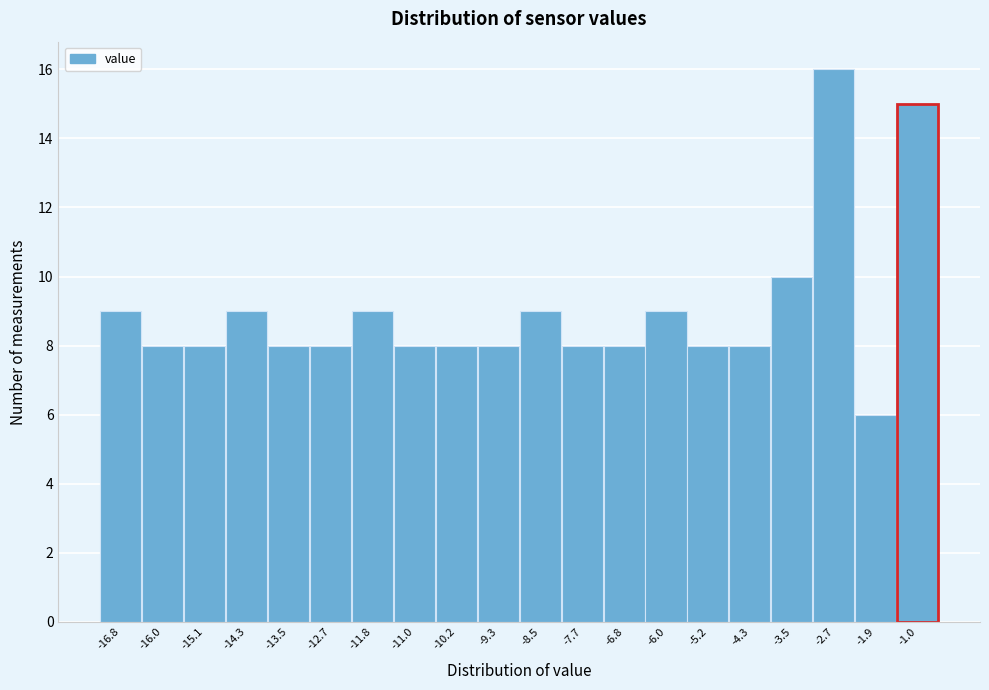

Reading left to right, transcribe all the data shown in this chart.

9	8	8	9	8	8	9	8	8	8	9	8	8	9	8	8	10	16	6	15